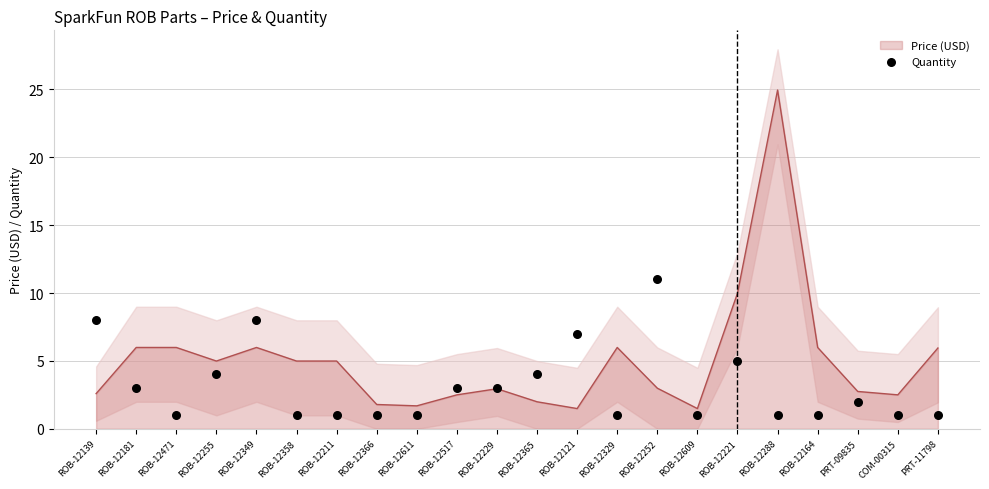

What is the change in value from ROB-12366 to ROB-12517?

+2